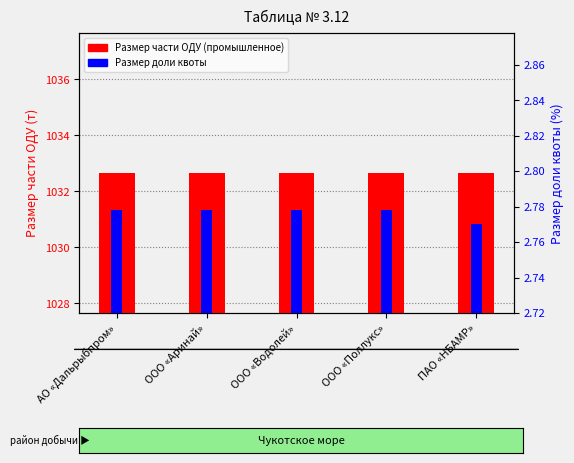

At ООО «Водолей», list the series in order from smallest to largest.

Размер доли квоты, Размер части ОДУ (промышленное)